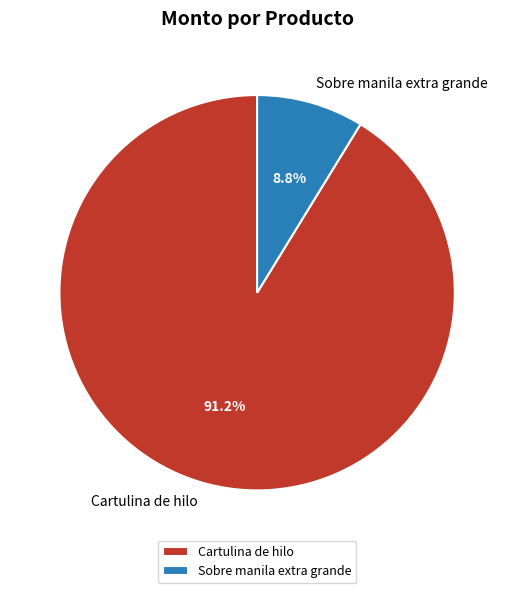

Is the sum of Sobre manila extra grande and Cartulina de hilo greater than half?

Yes